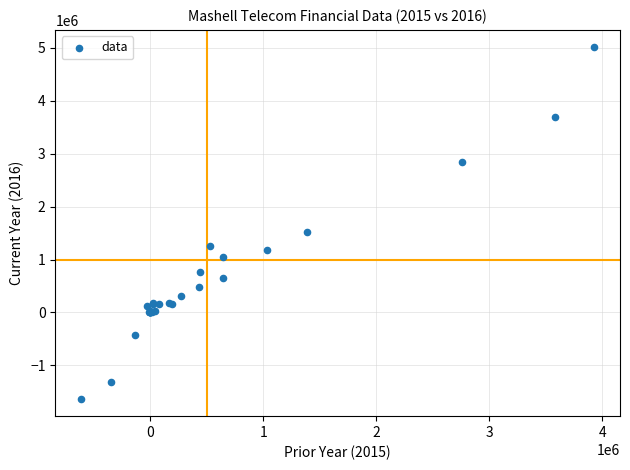

What Y value in the scatter plot is closest to 1689722?

1519599